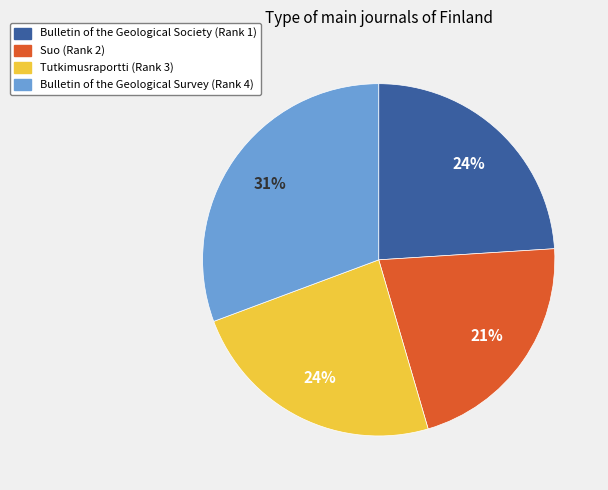

To the nearest percent, what is the difference between the Bulletin of the Geological Survey (Rank 4) and Tutkimusraportti (Rank 3) slice percentages?

7%